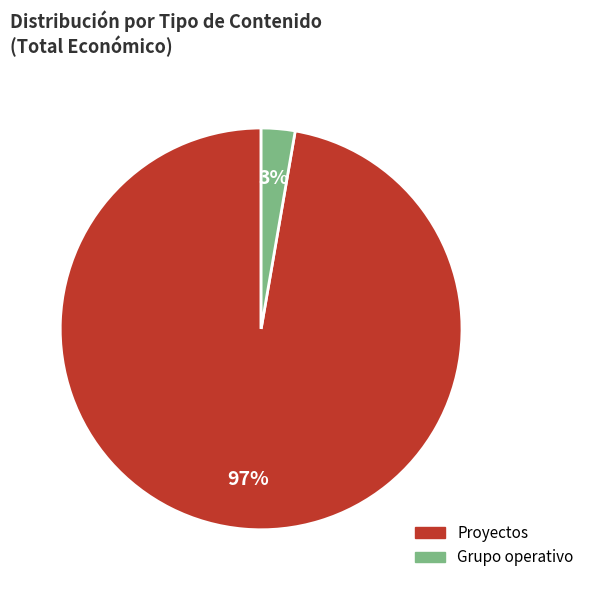

To the nearest percent, what is the average slice percentage?

50%